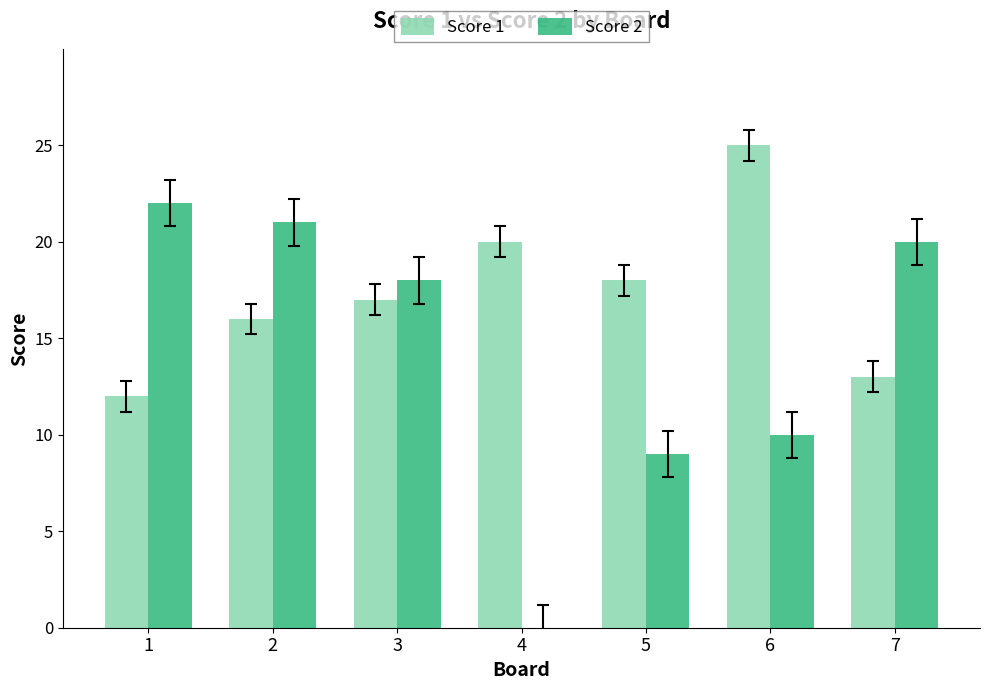

Which series has the largest total across all categories?

Score 1